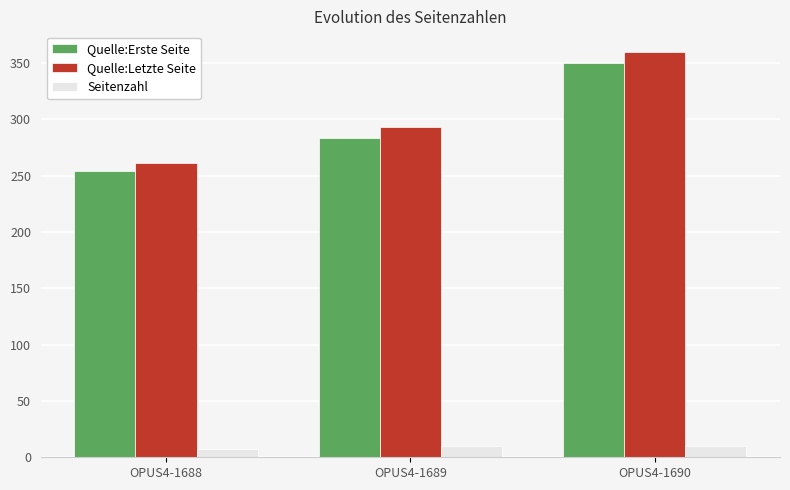

What is the difference between the highest and lowest values at OPUS4-1690?

350